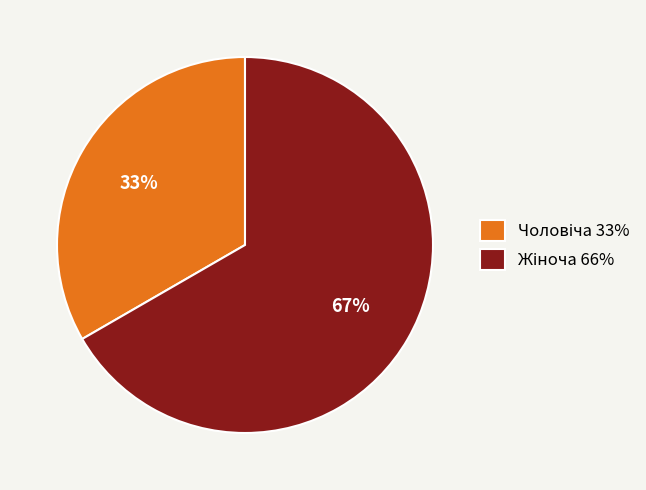

To the nearest percent, what is the average slice percentage?

50%